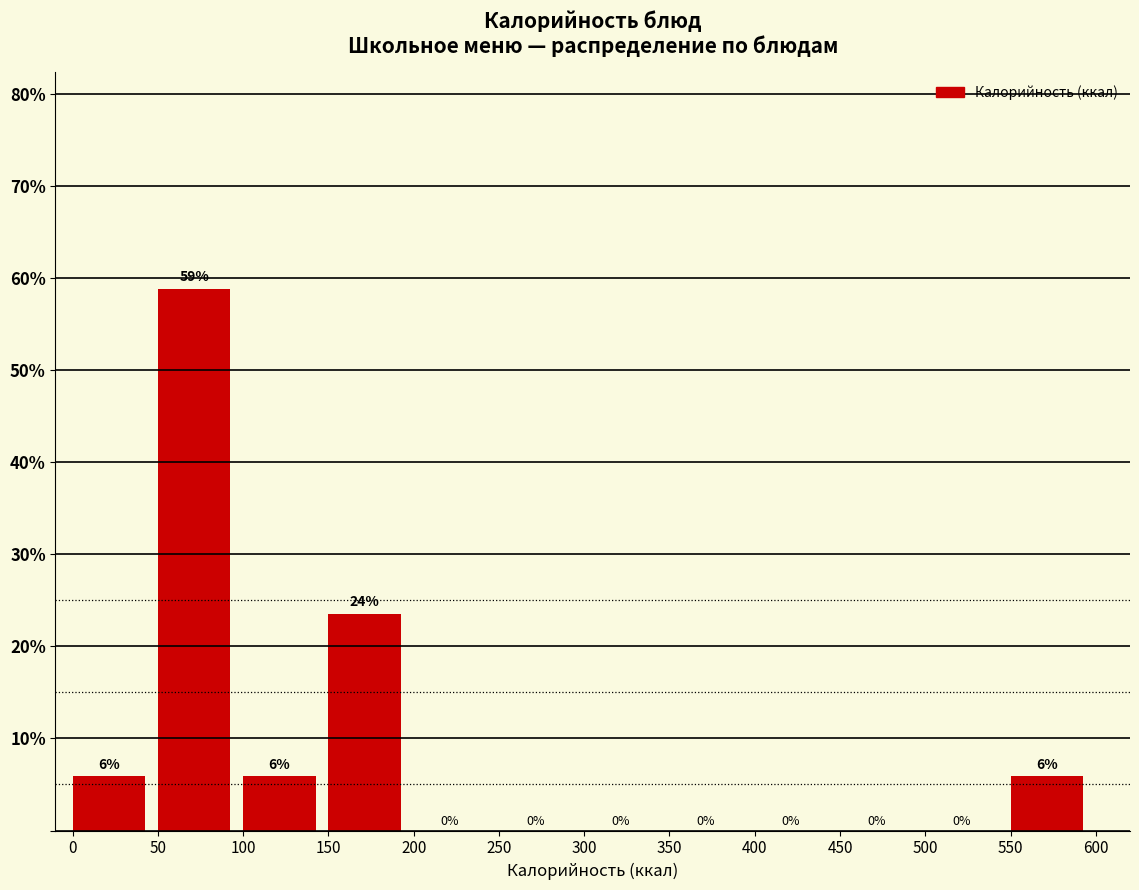

Over which range of the x-axis is the bar tallest?

50 to 100